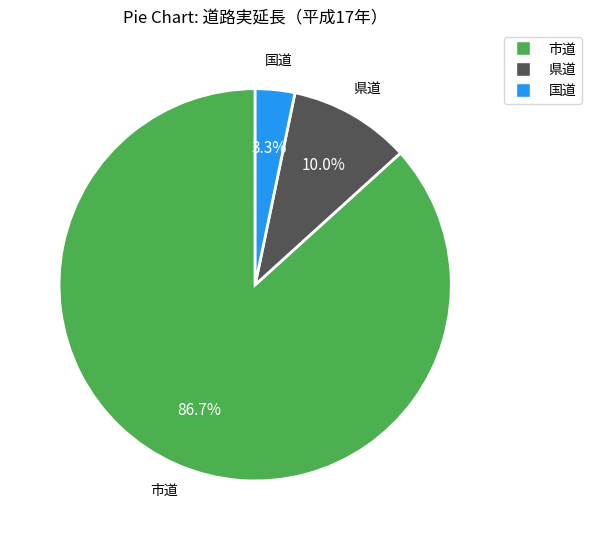

The 県道 slice represents 2% of the pie. True or false?

False